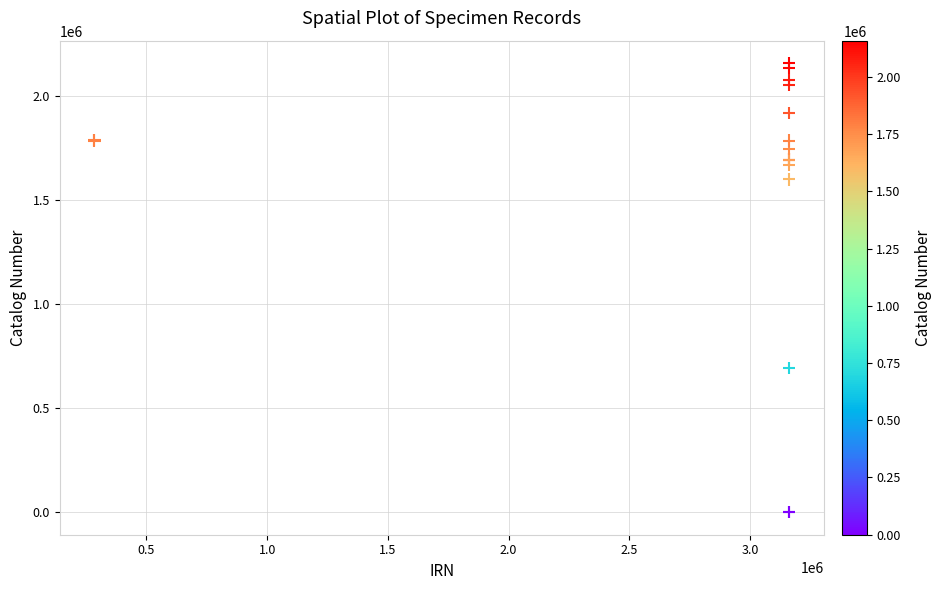

What Y value in the scatter plot is closest to 1078887?

693953